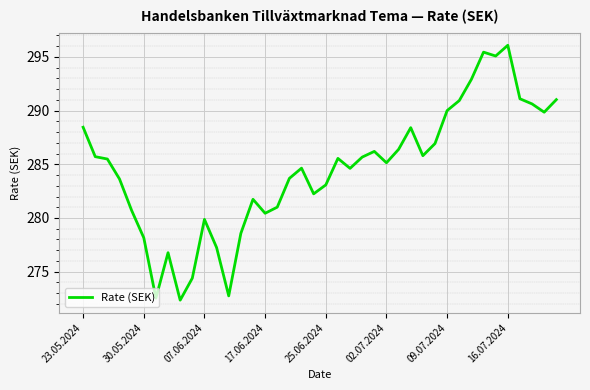

What is the minimum value shown in the chart?

272.4